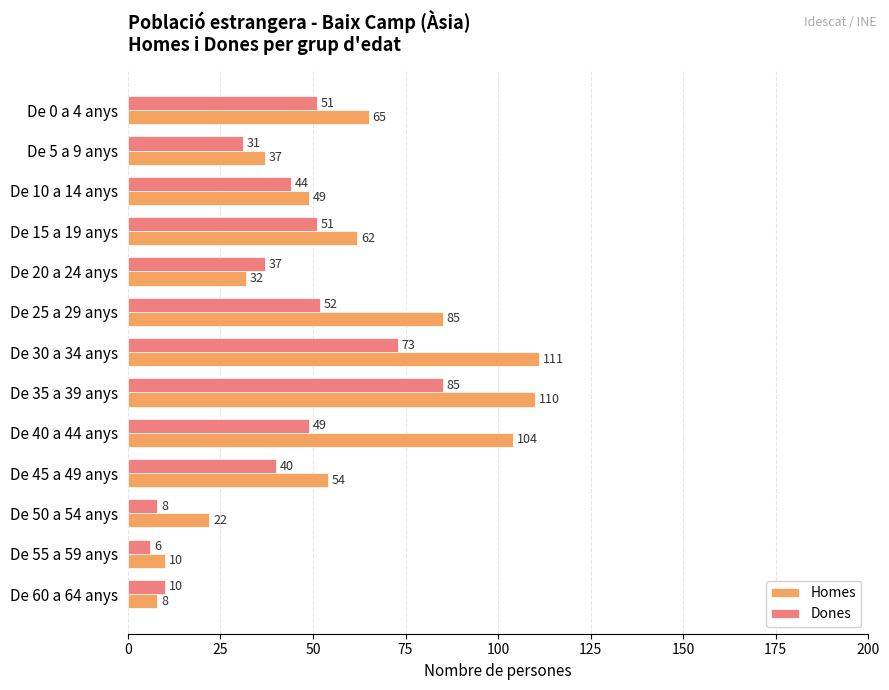

What is the difference between the highest and lowest values at De 25 a 29 anys?

33